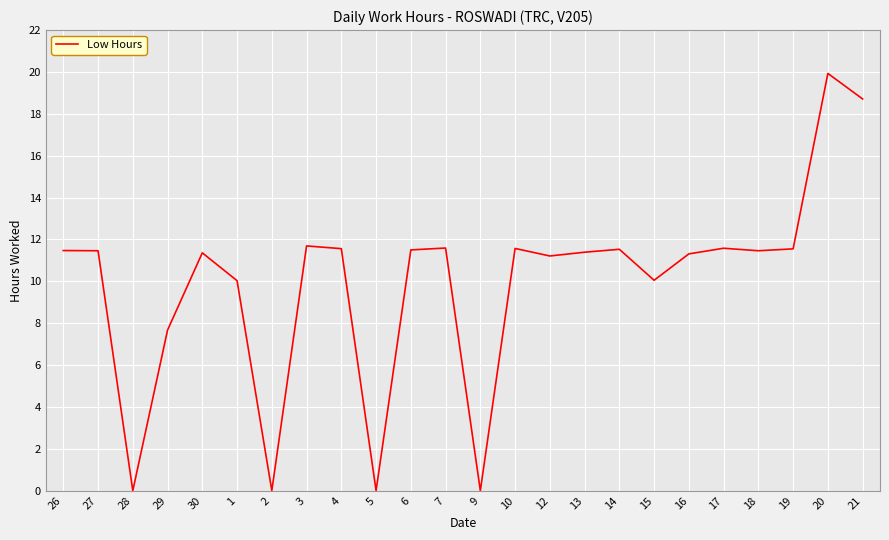

What is the change in value from 28 to 29?

+7.7